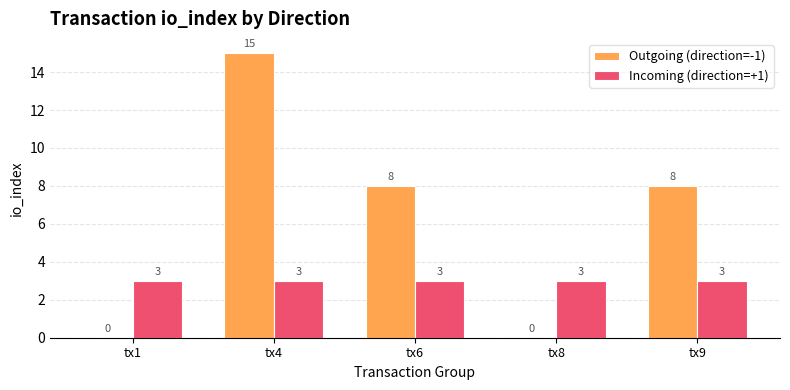

What is the average value of the Incoming (direction=+1) series?

3